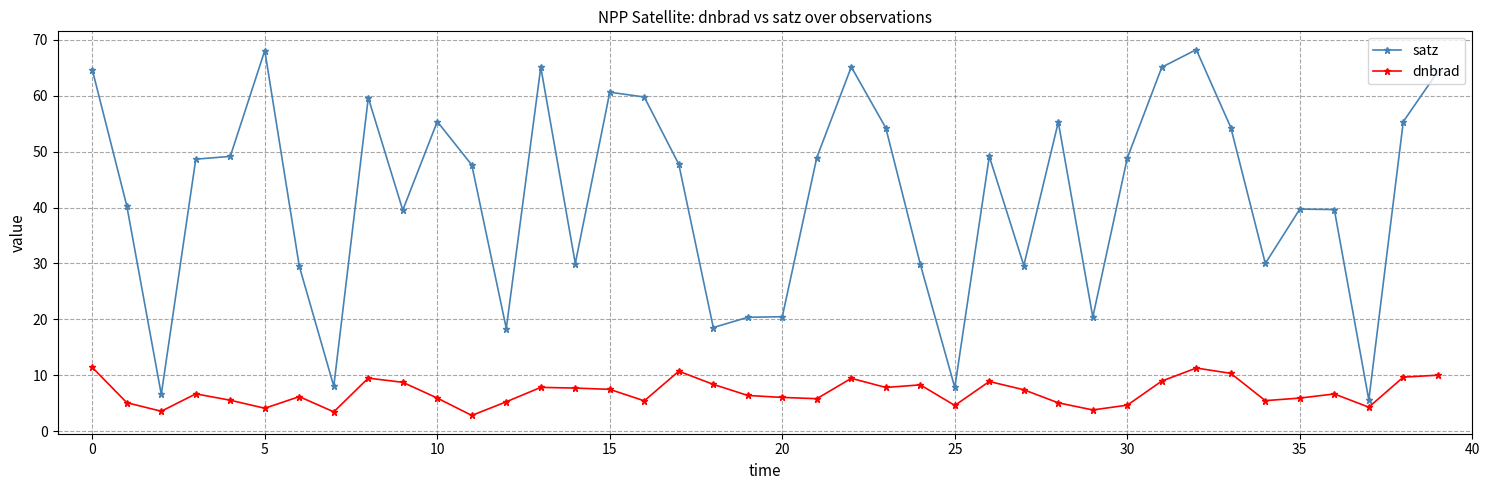

What is the smallest value displayed?

2.8